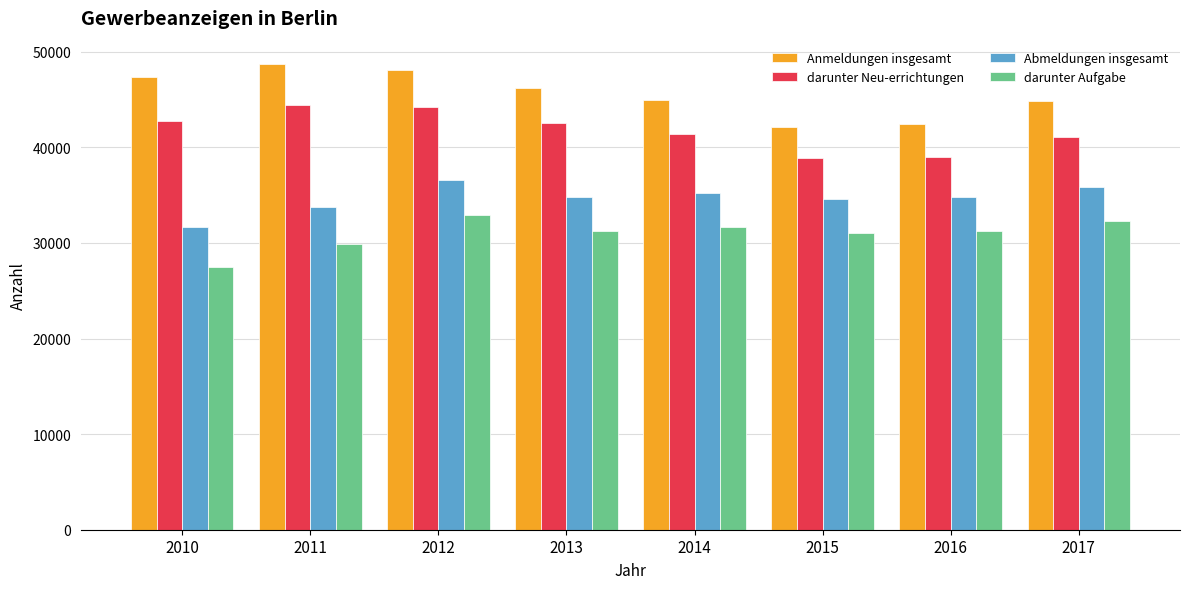

What is the difference between the second highest and minimum values in the Anmeldungen insgesamt series?

5948